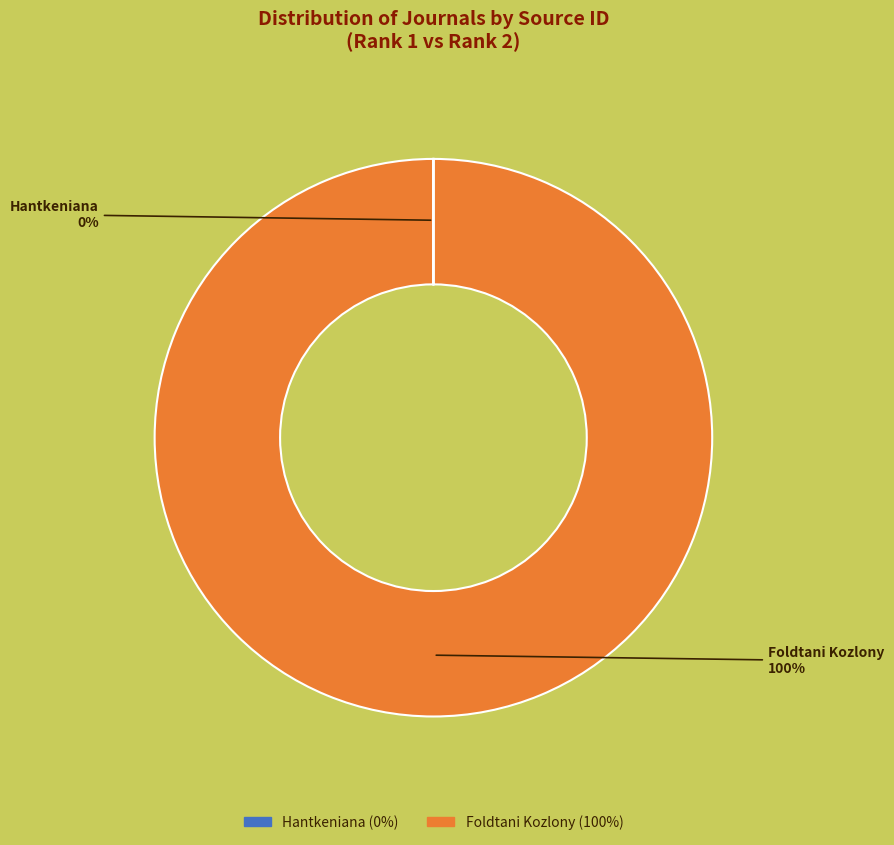

The Foldtani Kozlony (100%) slice represents 91% of the pie. True or false?

False